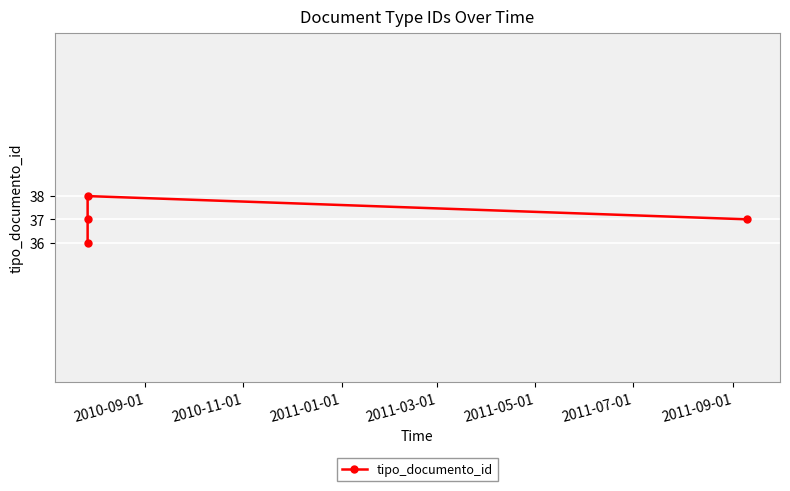

Reading right to left, transcribe all the data shown in this chart.

37	38	37	36